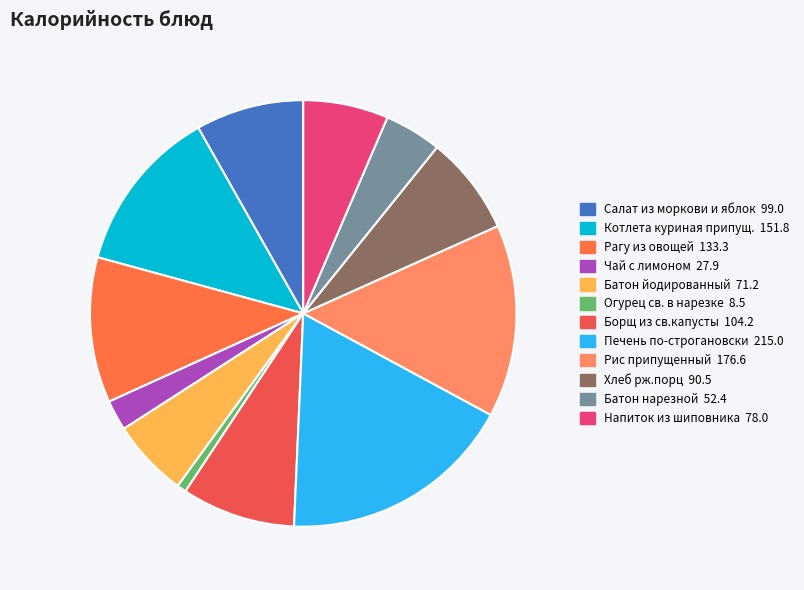

What is the smallest slice in the pie chart?

Огурец св. в нарезке